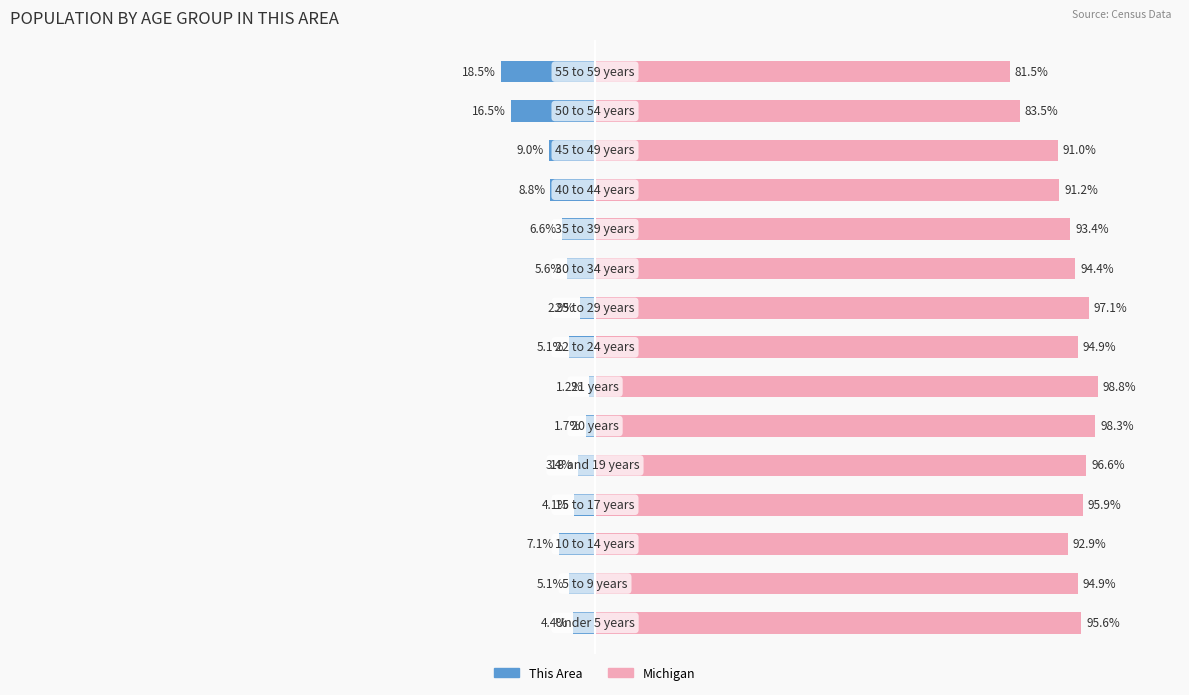

Is the value of Other % at 14 greater than the value of This Area % at 10?

Yes